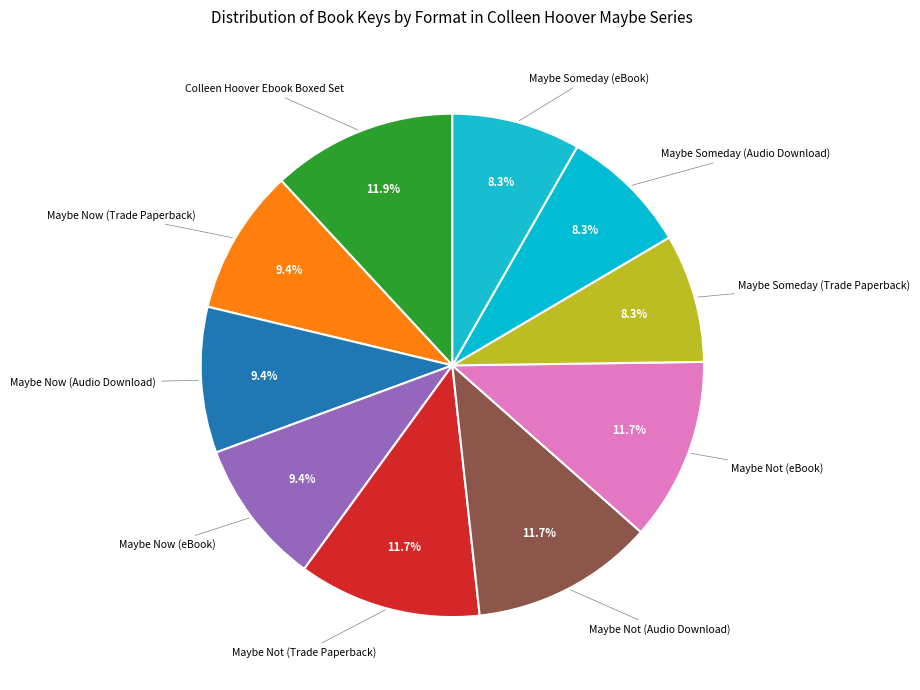

Does any single category account for the majority?

No